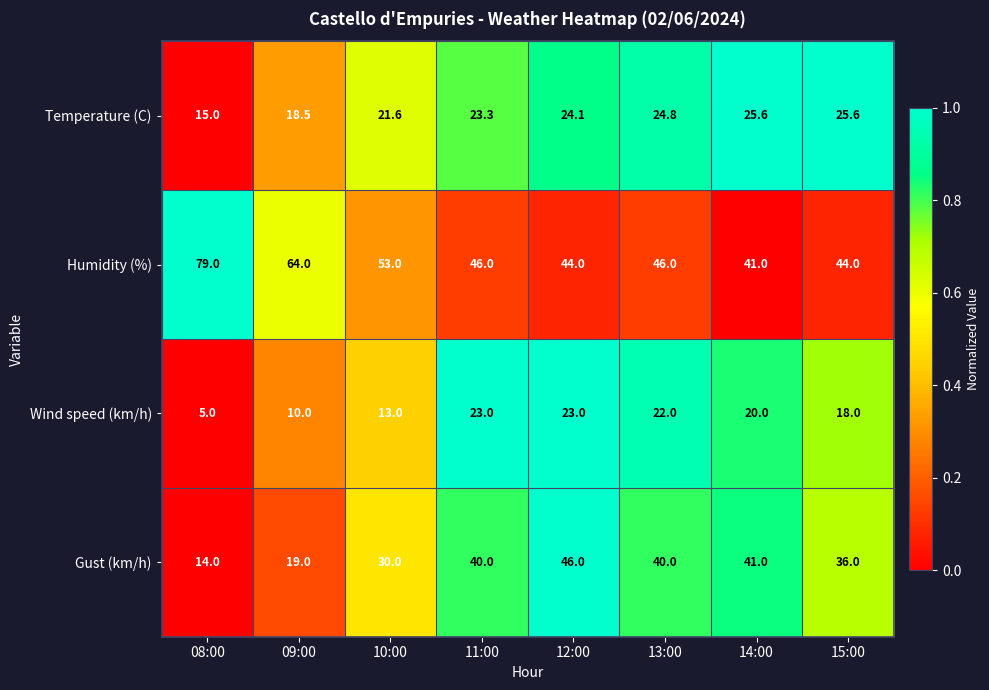

Rank the series at 12:00 from lowest to highest value.

Wind speed (km/h), Temperature (C), Humidity (%), Gust (km/h)